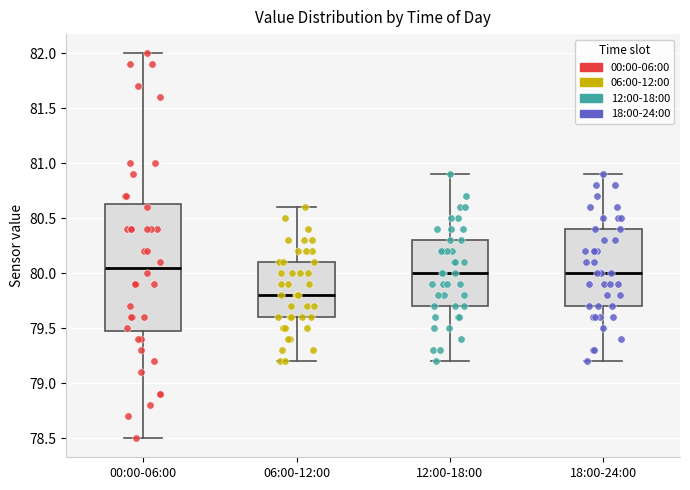

Which box has the lowest median line?

06:00-12:00